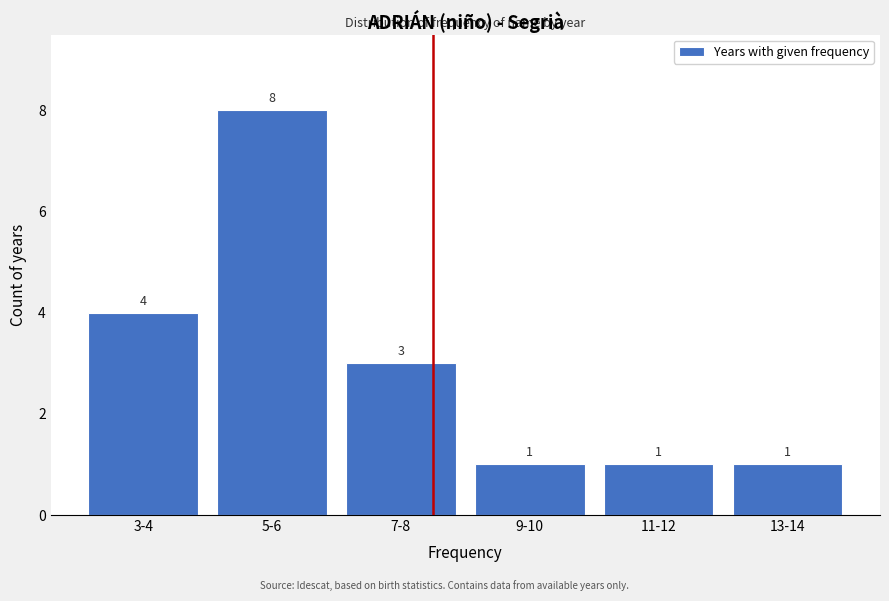

Reading right to left, list all the values displayed in this chart.

1	1	1	3	8	4